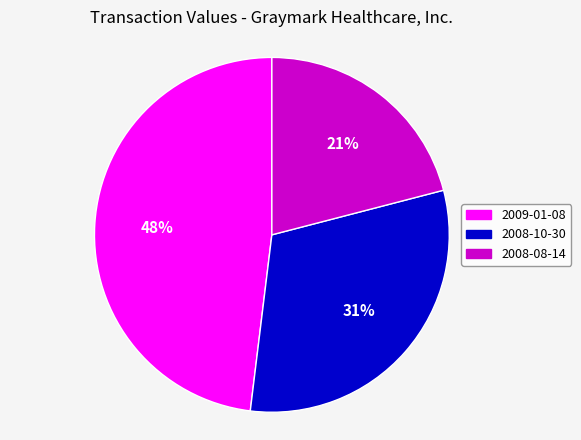

To the nearest percent, what portion does 2008-08-14 represent?

21%